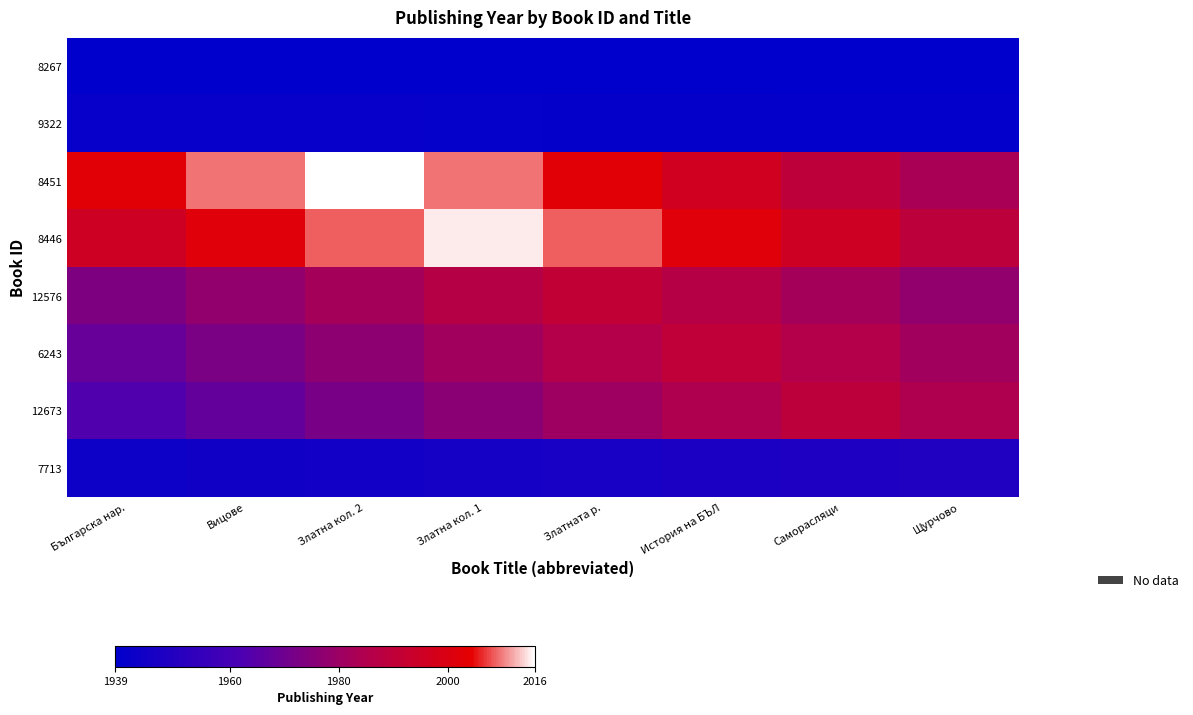

Rank the series by their maximum value, from highest to lowest.

8451, 8446, 12576, 6243, 12673, 7713, 9322, 8267